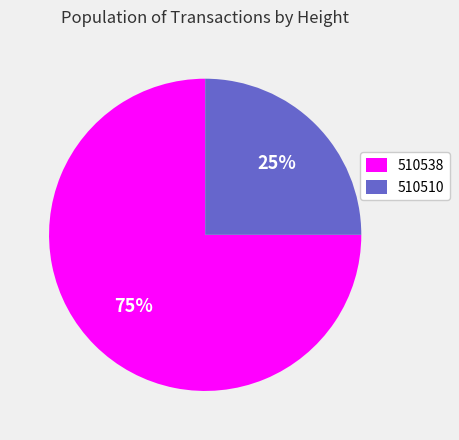

Is it true that 510538 is 75% of the pie?

True